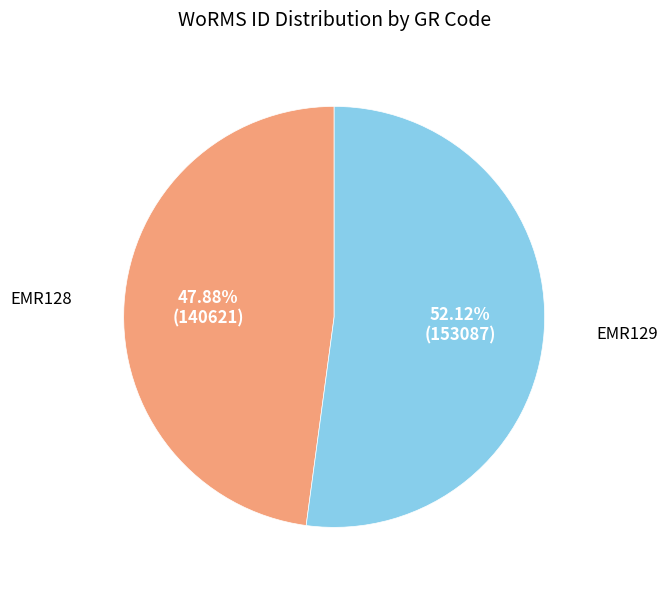

How many segments does this pie chart have?

2